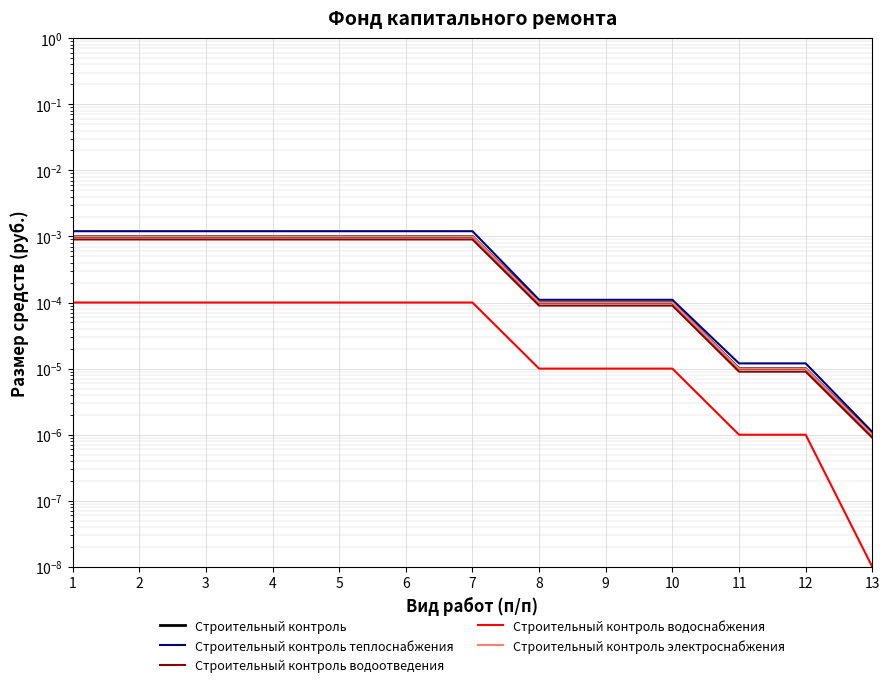

The value of Строительный контроль теплоснабжения at 13 is 0.0. True or false?

True